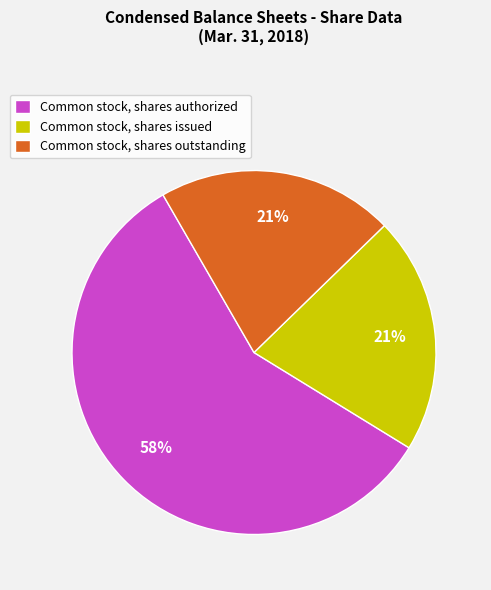

To the nearest percent, what is the average slice percentage?

33%